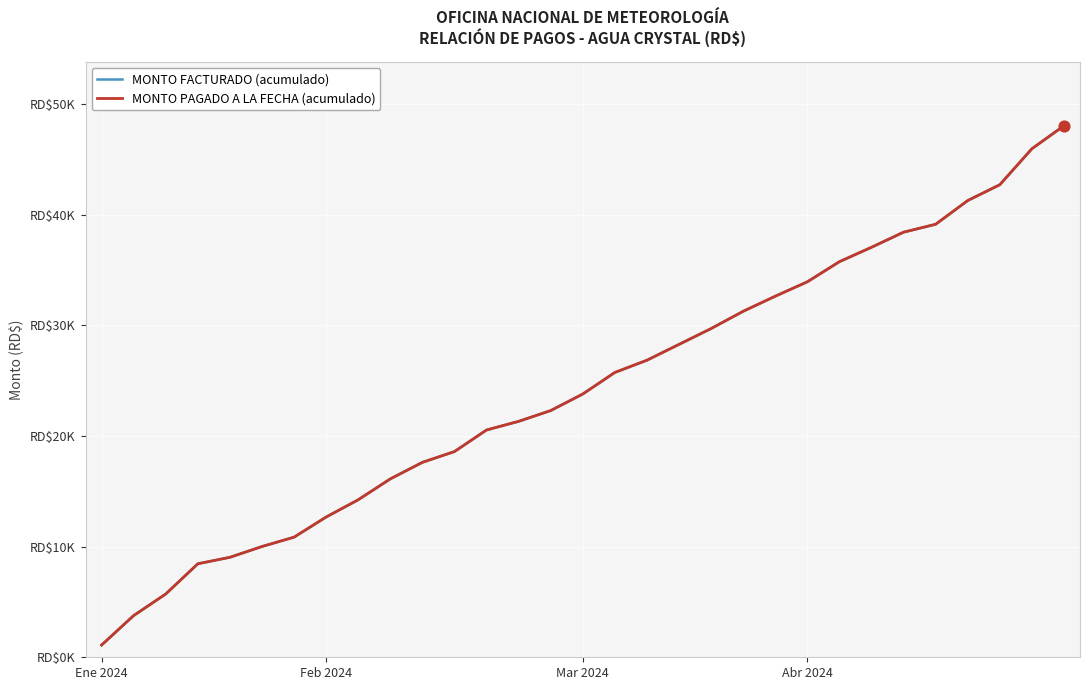

Does the chart have visible grid lines?

Yes